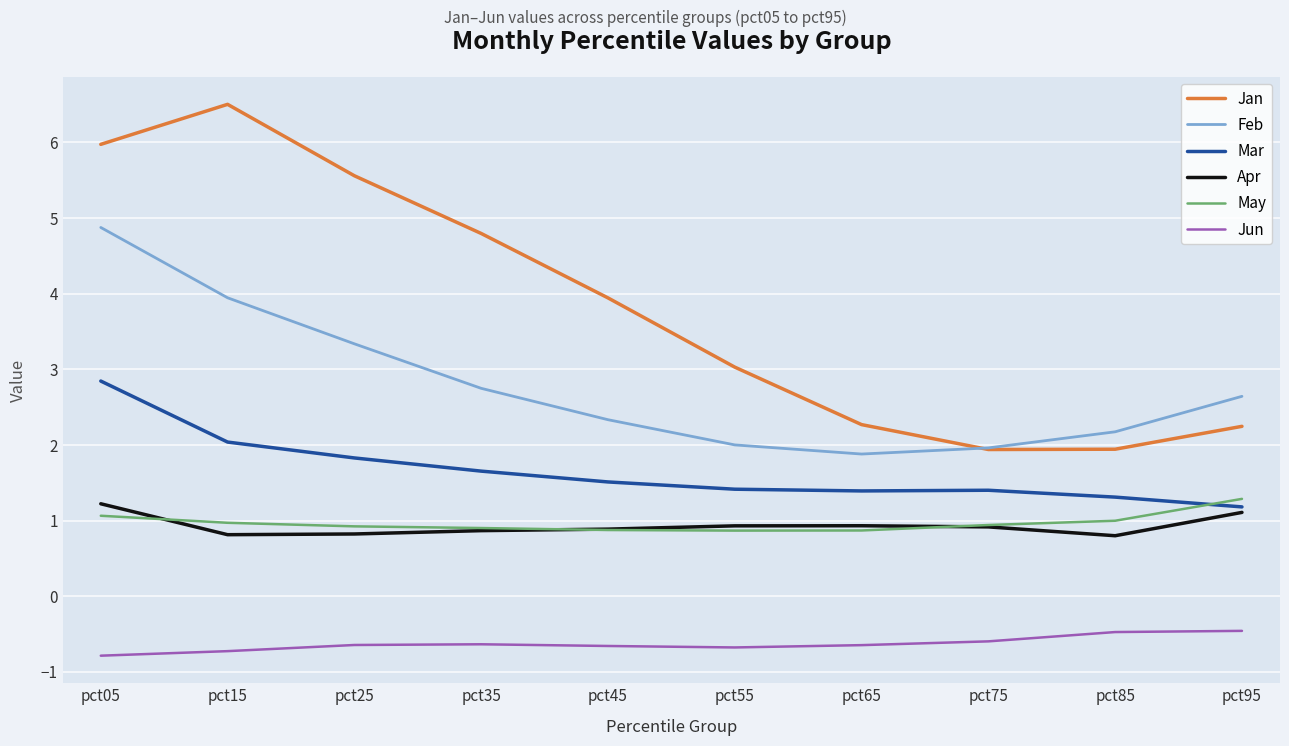

Rank the series by their maximum value, from lowest to highest.

Jun, Apr, May, Mar, Feb, Jan